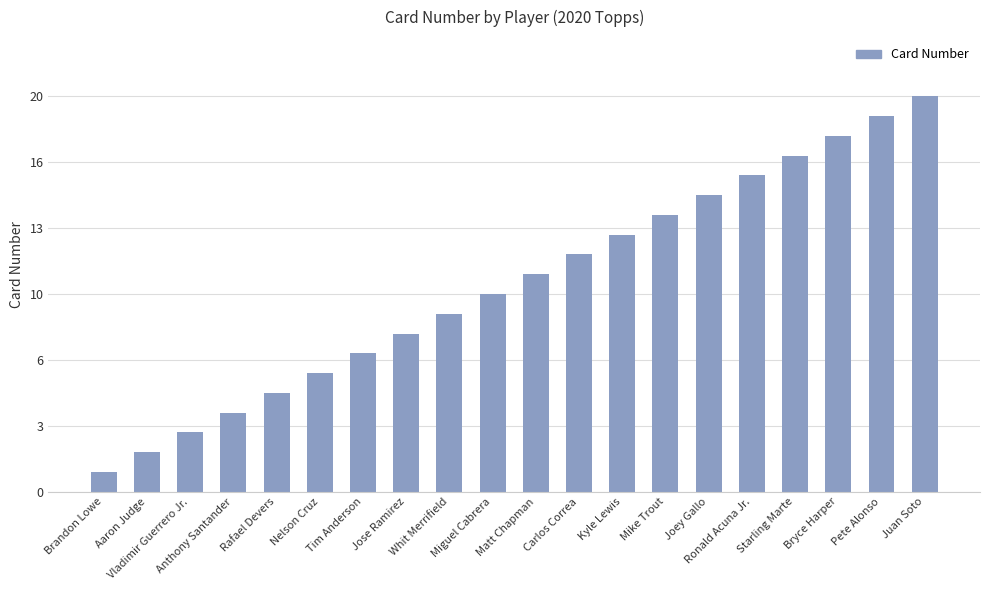

Reading left to right, what are all the values shown in this chart?

Brandon Lowe=1	Aaron Judge=2	Vladimir Guerrero Jr.=3	Anthony Santander=4	Rafael Devers=5	Nelson Cruz=6	Tim Anderson=7	Jose Ramirez=8	Whit Merrifield=9	Miguel Cabrera=10	Matt Chapman=11	Carlos Correa=12	Kyle Lewis=13	Mike Trout=14	Joey Gallo=15	Ronald Acuna Jr.=16	Starling Marte=17	Bryce Harper=18	Pete Alonso=19	Juan Soto=20